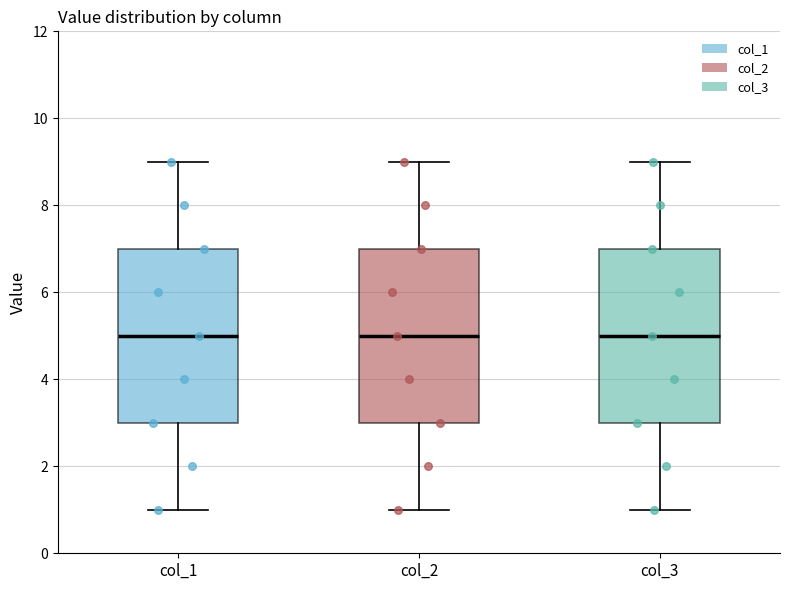

Reading left to right, read every box against the y-axis: the position of its median line, the range the box covers, and the ends of its whiskers. The values are not printed on the chart, so give them approximately, as read against the axis.

col_1: median 5, box 3 to 7, whiskers 1 to 9
col_2: median 5, box 3 to 7, whiskers 1 to 9
col_3: median 5, box 3 to 7, whiskers 1 to 9